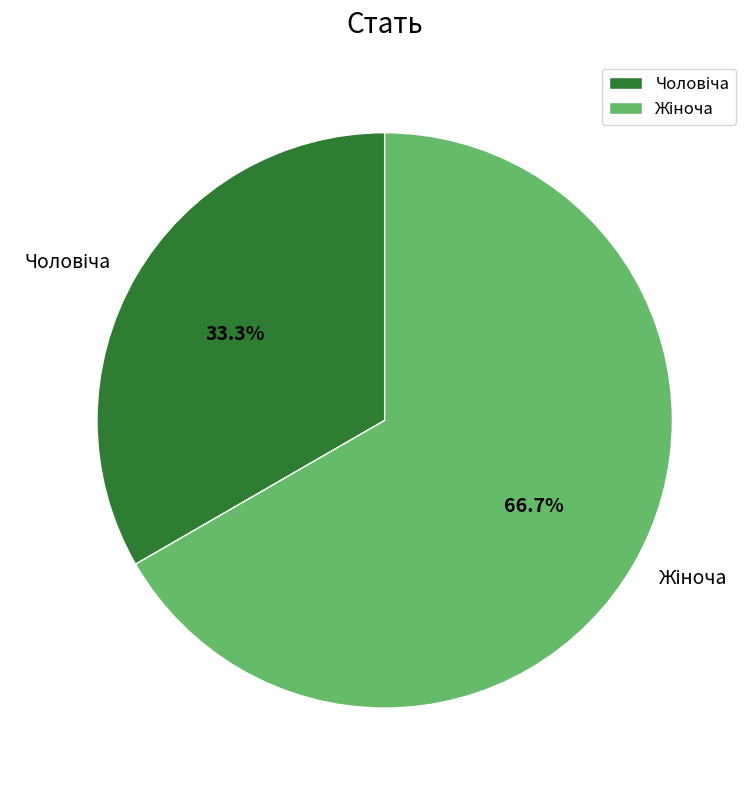

Is there a majority slice in this chart?

Yes